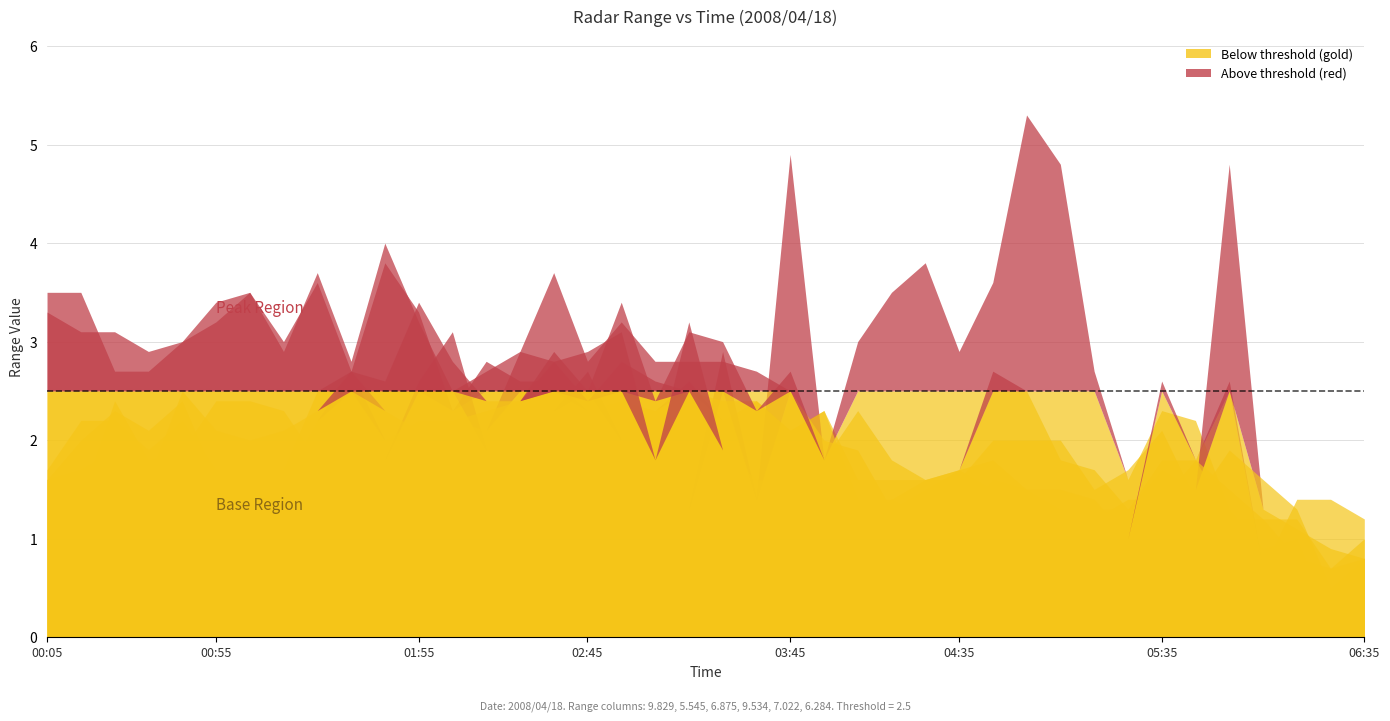

How many data points in 6.875 are above 2?

20